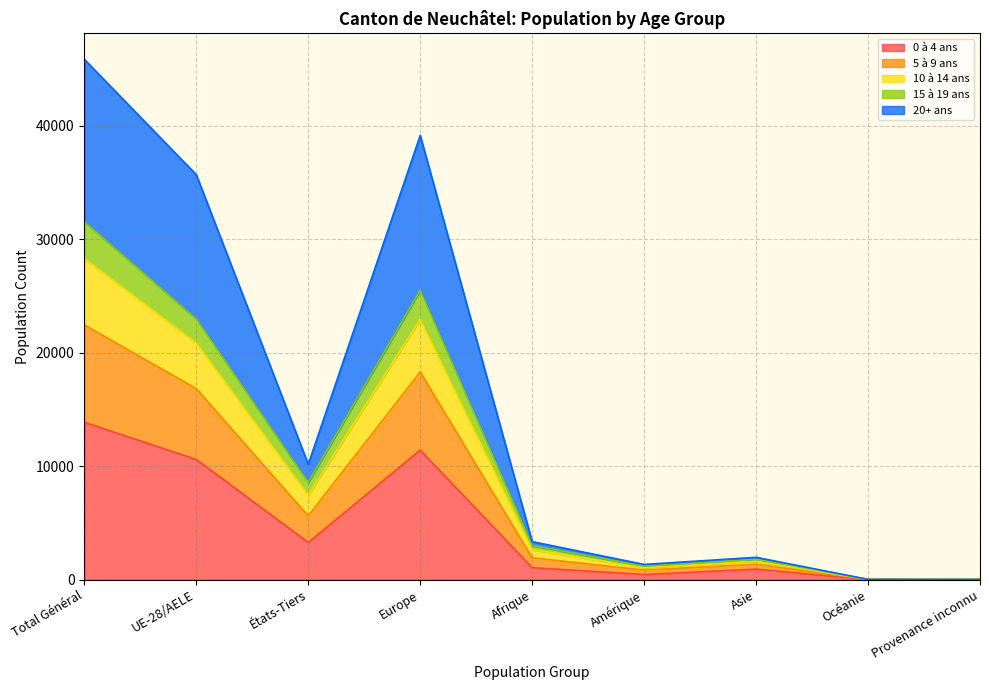

What is the total value across all series at Total Général?

45870